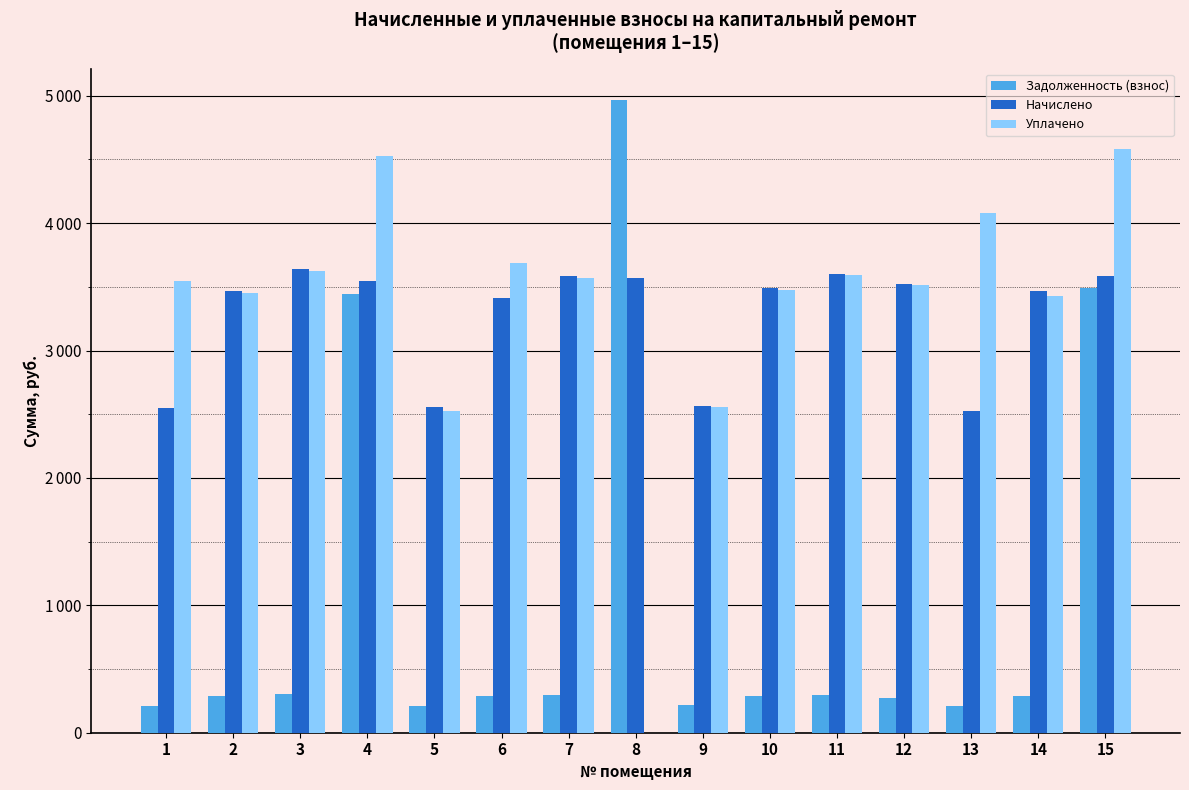

Does the chart contain stacked bars?

No